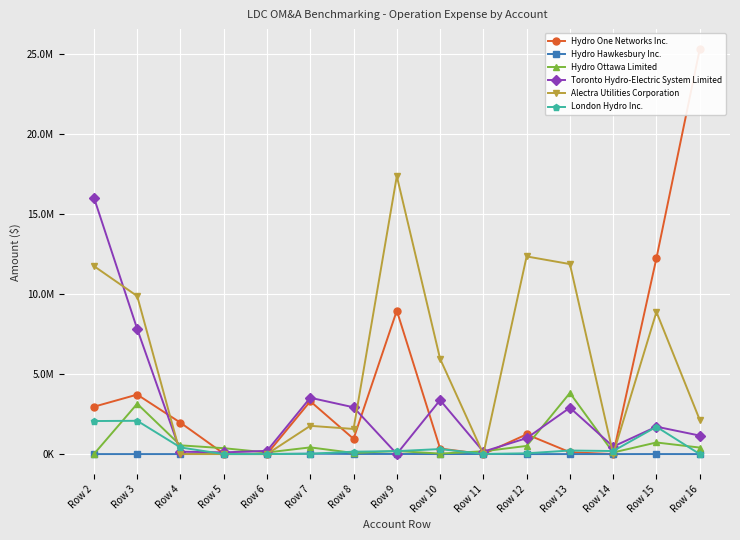

At which label does Hydro Hawkesbury Inc. reach its peak?

Row 5